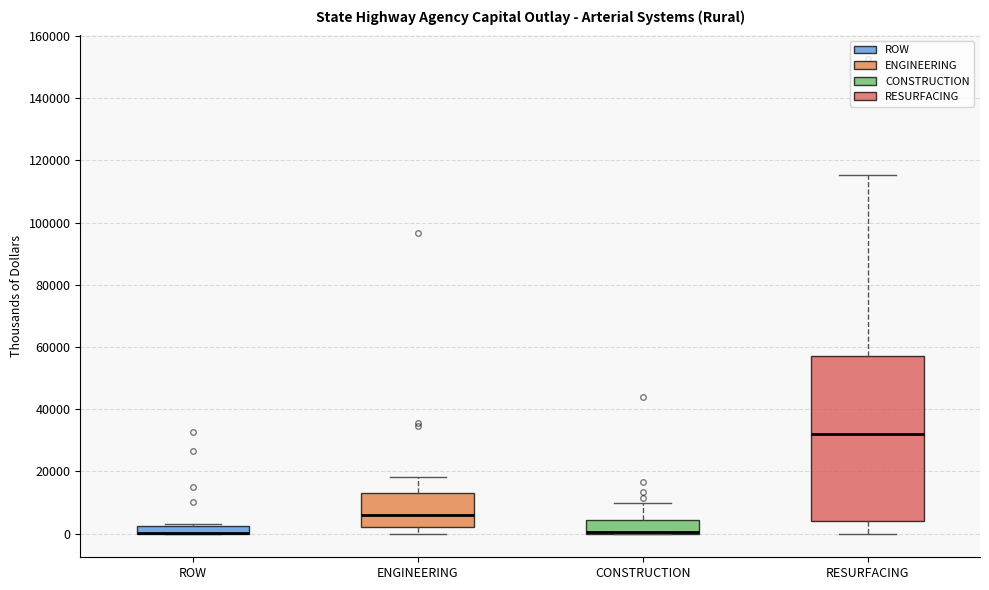

Where does the lower whisker of the box for ENGINEERING end on the y-axis? The values are not printed on the chart, so give them approximately, as read against the axis.

0